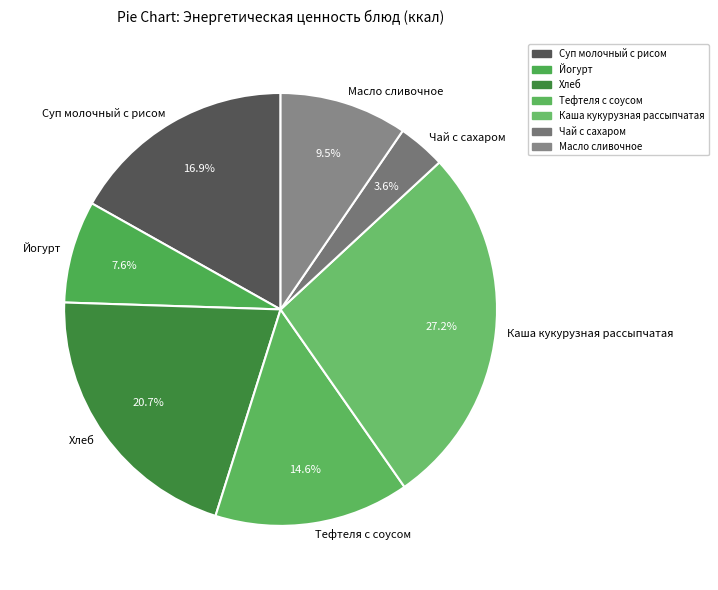

Is Чай с сахаром the majority of the pie?

No